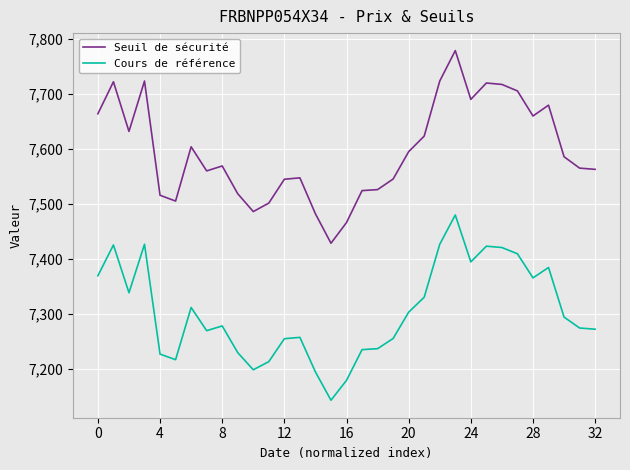

Which series has the largest total across all categories?

Seuil de sécurité